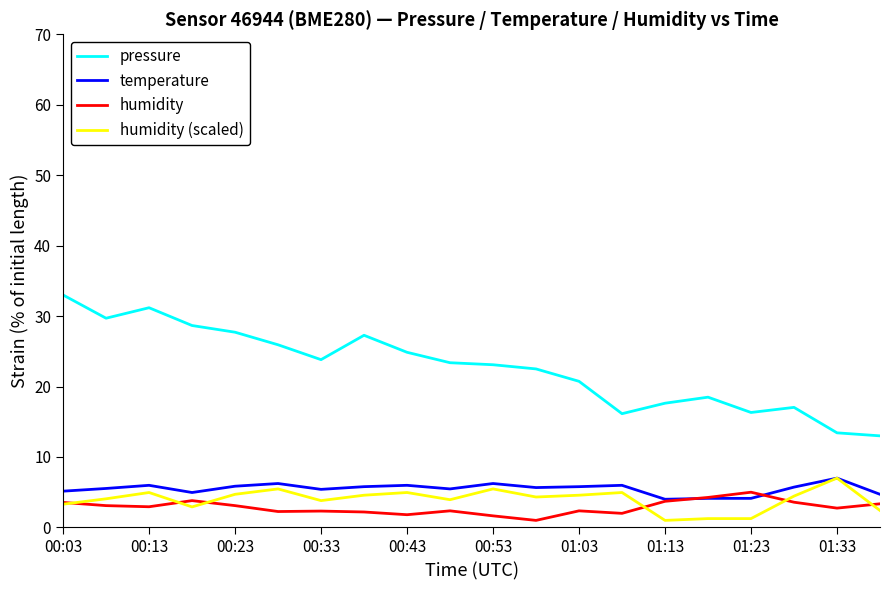

True or false: humidity and pressure intersect in this chart.

False